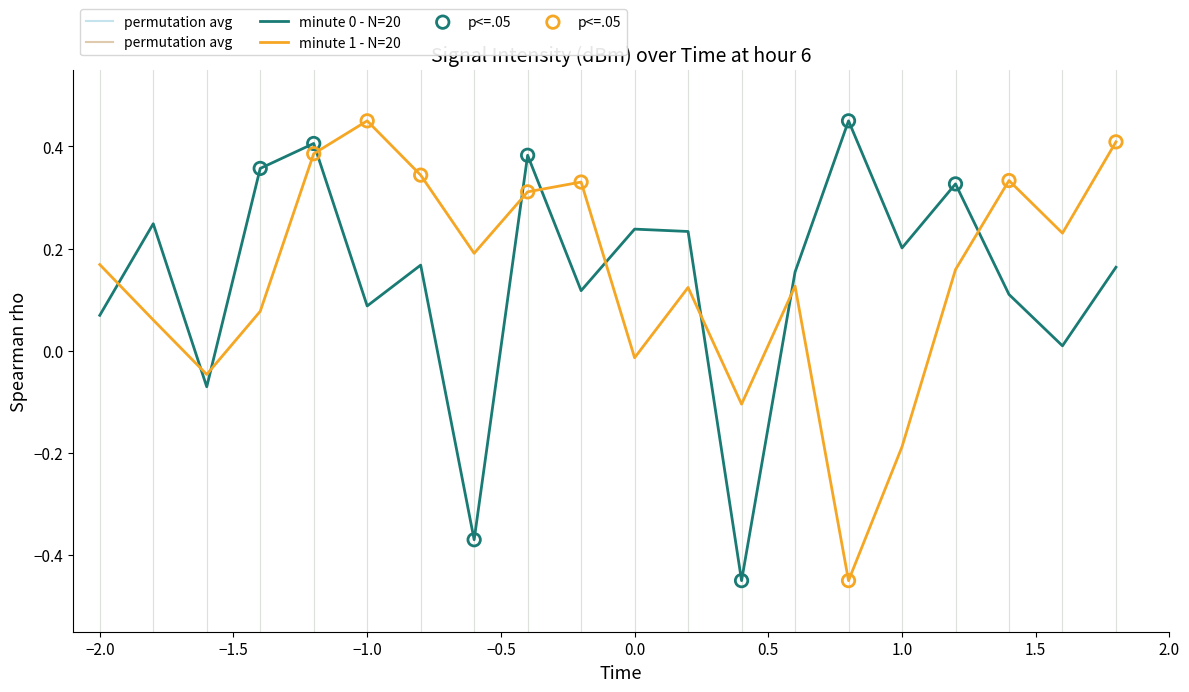

What is the difference between the maximum and minimum values in the minute 1 - N=20 series?

0.9